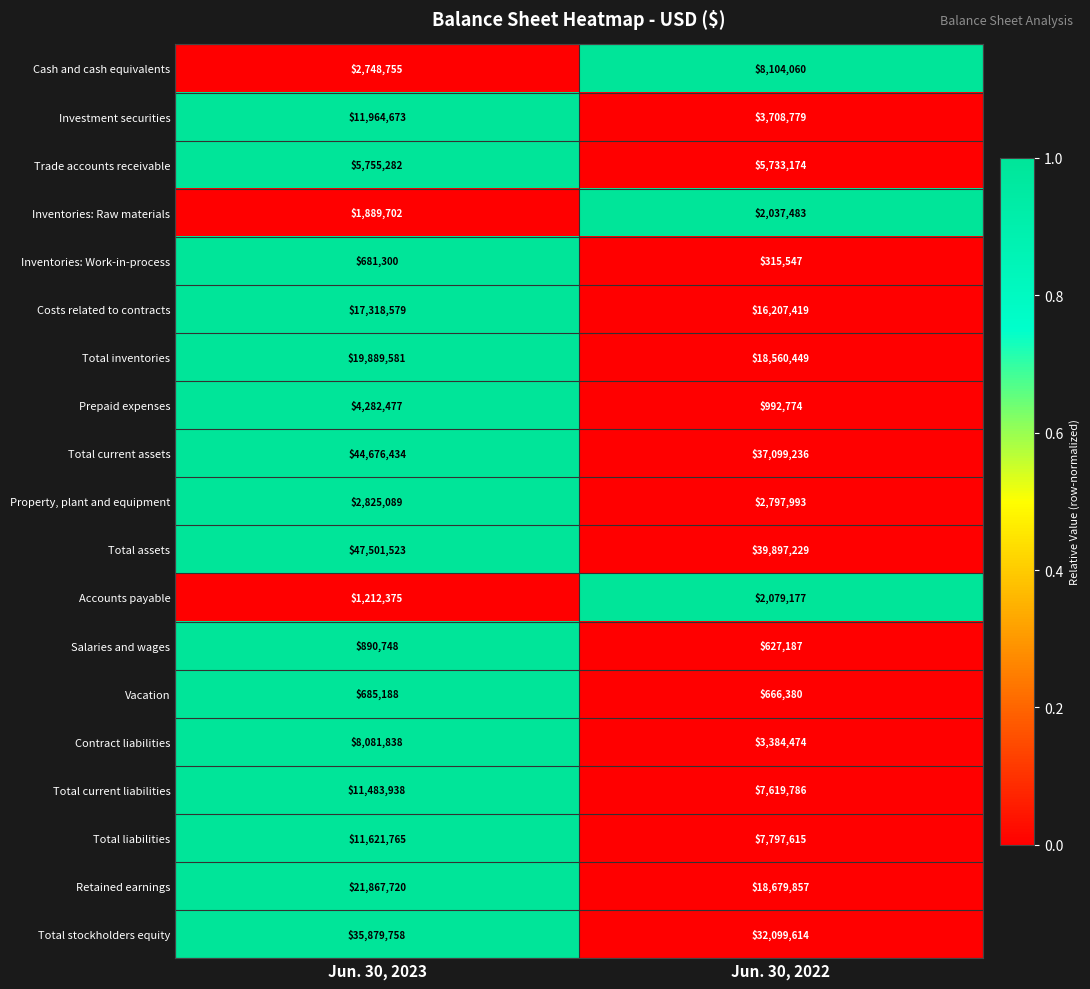

Rank the series at Jun. 30, 2023 from highest to lowest value.

Total assets, Total current assets, Total stockholders equity, Retained earnings, Total inventories, Costs related to contracts, Investment securities, Total liabilities, Total current liabilities, Contract liabilities, Trade accounts receivable, Prepaid expenses, Property, plant and equipment, Cash and cash equivalents, Inventories: Raw materials, Accounts payable, Salaries and wages, Vacation, Inventories: Work-in-process